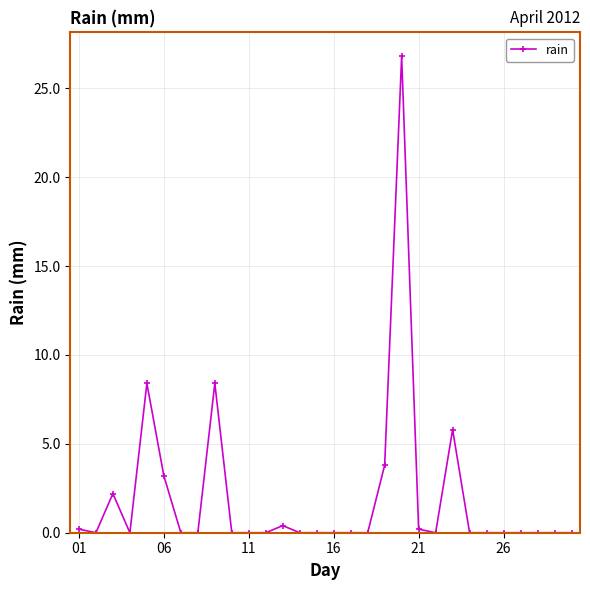

What is the maximum value shown in the chart?

26.8